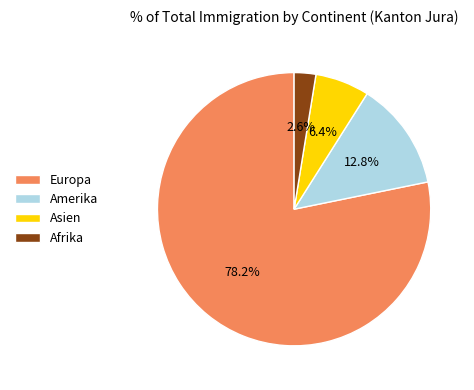

Which has a higher value, Afrika or Asien?

Asien